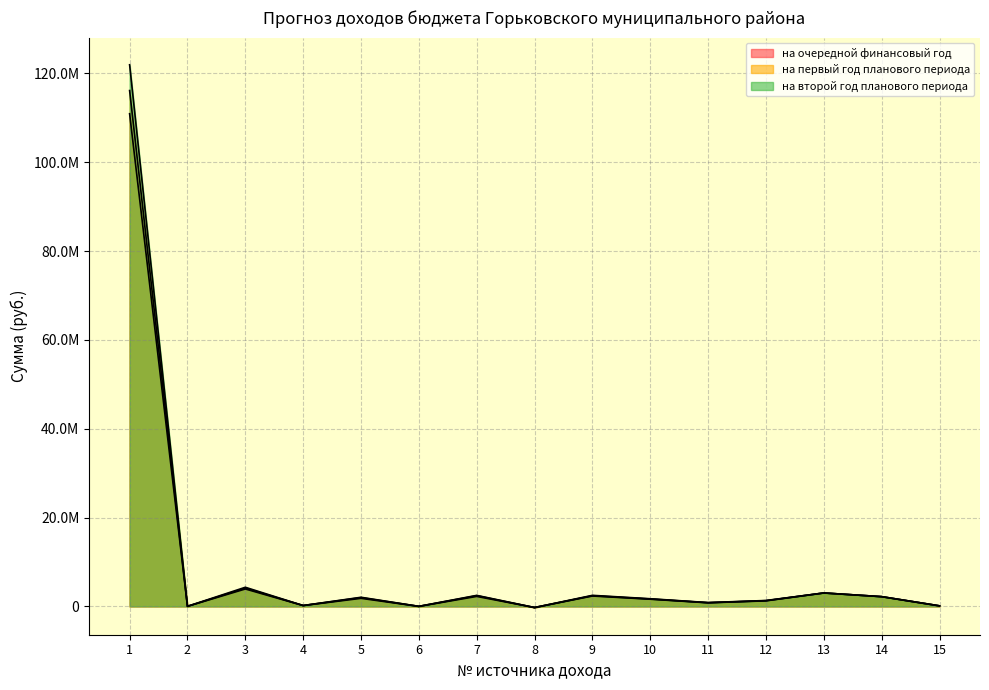

Reading left to right, what are all the values shown in this chart?

на очередной финансовый год: 110916480	24520	3932820	200000	1826640	12690	2258100	-240910	2346000	1625000	815000	1255000	3030000	2200000	130000
на первый год планового периода: 116131060	24520	4112390	200000	1980730	13530	2416890	-259400	2416000	1674000	839000	1293000	3030000	2200000	130000
на второй год планового периода: 121936910	24520	4312120	200000	2060330	13710	2487690	-253720	2496000	1729000	867000	1336000	3030000	2200000	130000